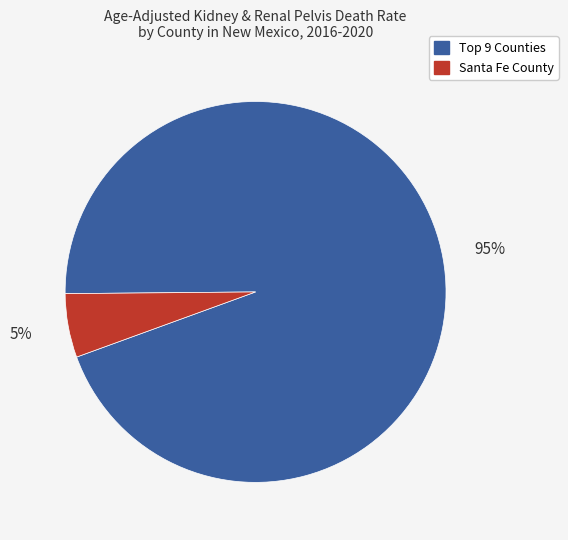

To the nearest percent, what is the average slice percentage?

50%